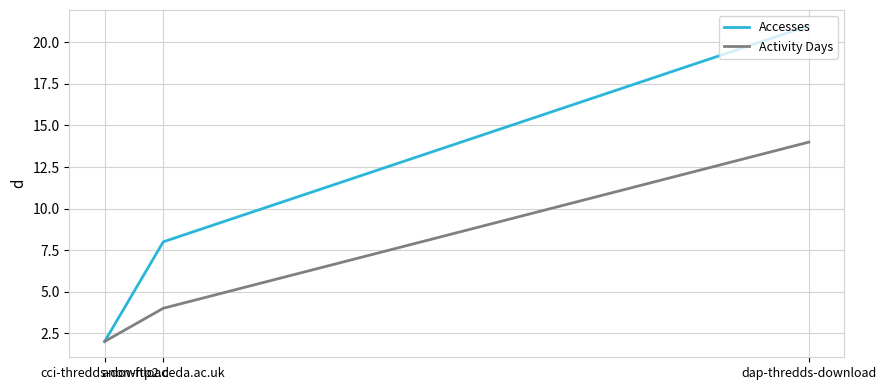

What is the sum of all Accesses values?

31